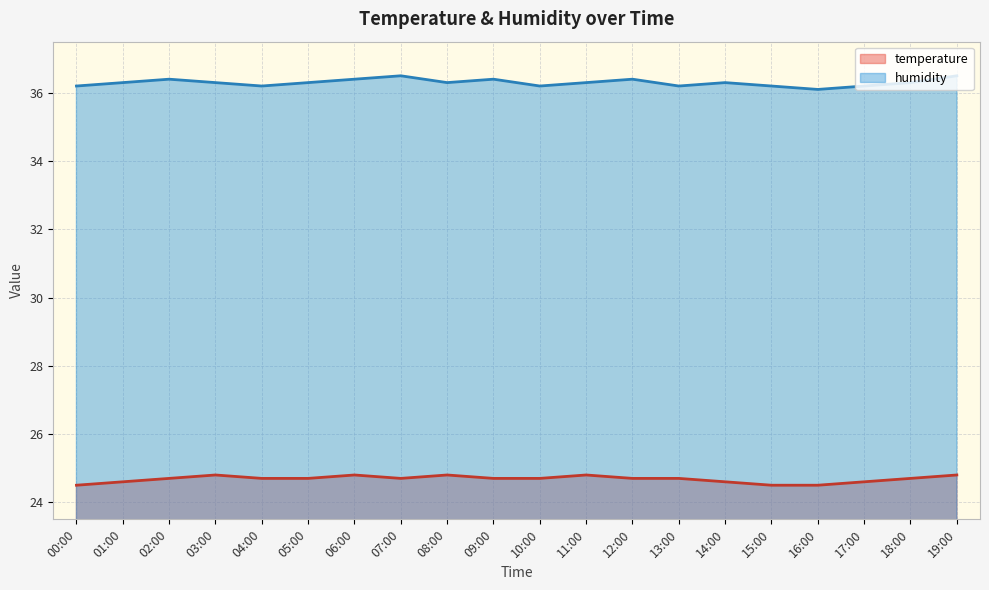

Which category has the highest value across all series?

07:00